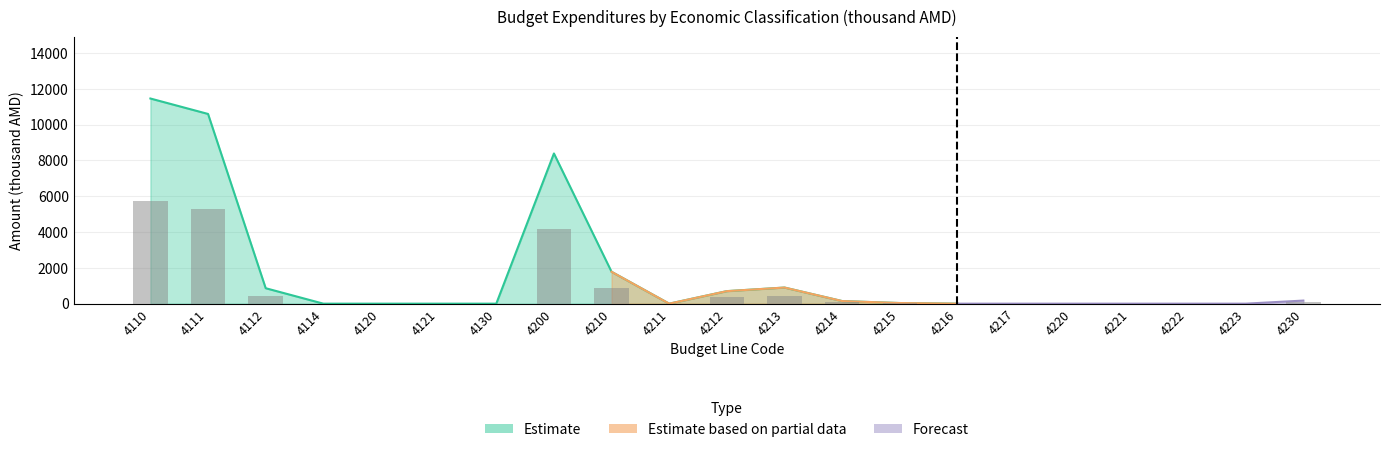

Are the bars horizontal?

No